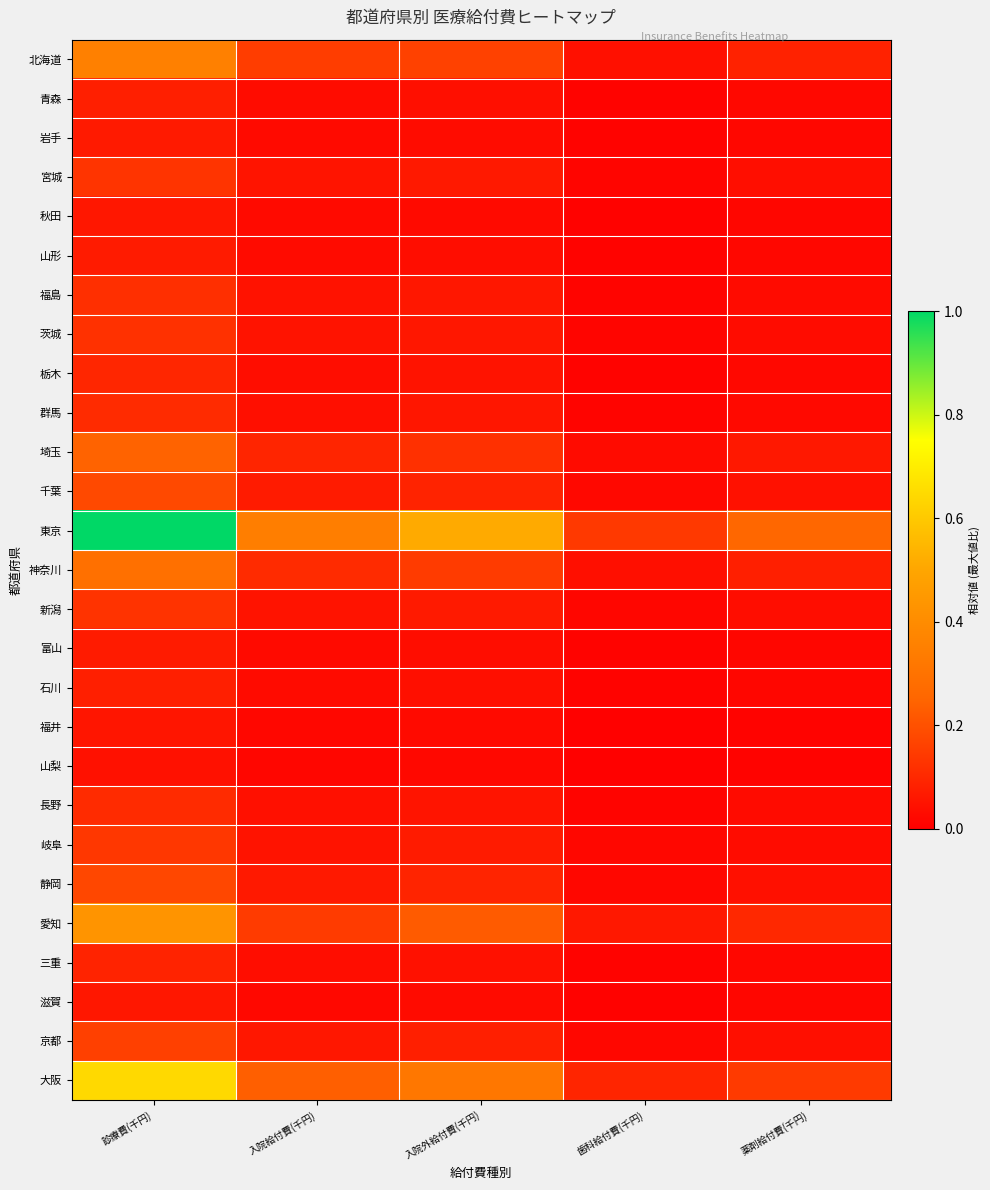

Which series changed the most between 診療費(千円) and 歯科給付費(千円)?

東京